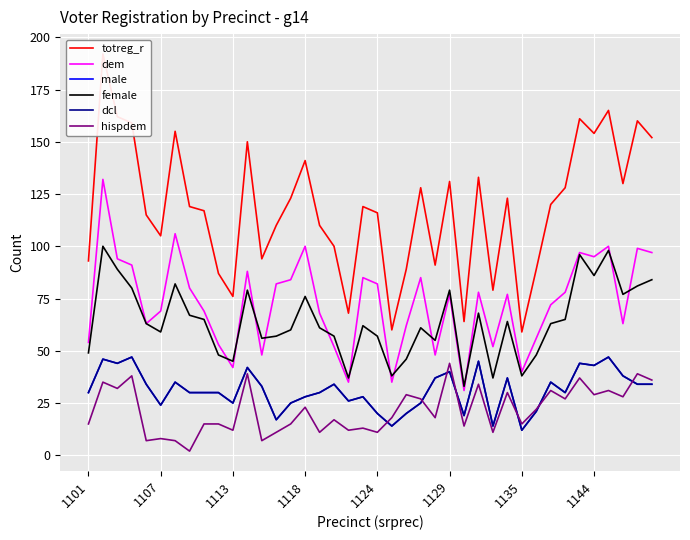

At how many categories does at least one series exceed 186?

1